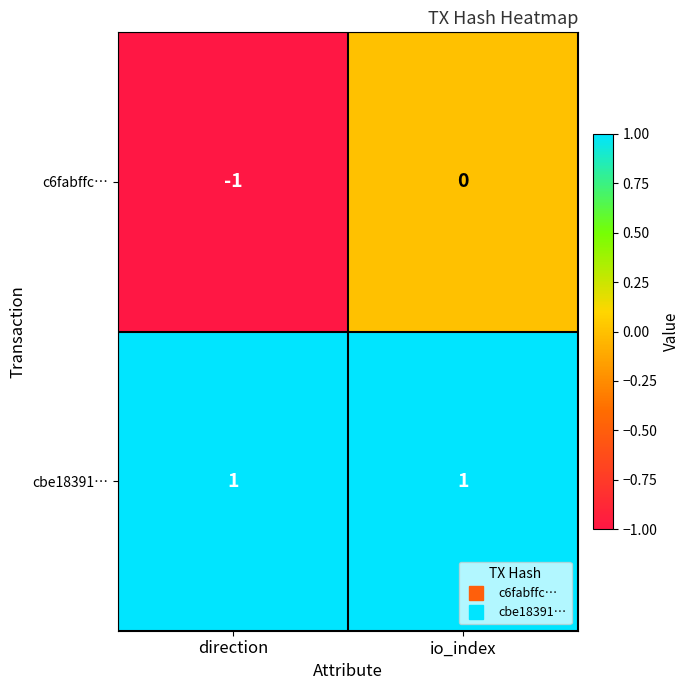

Between direction and io_index, which series saw the biggest shift?

c6fabffc…